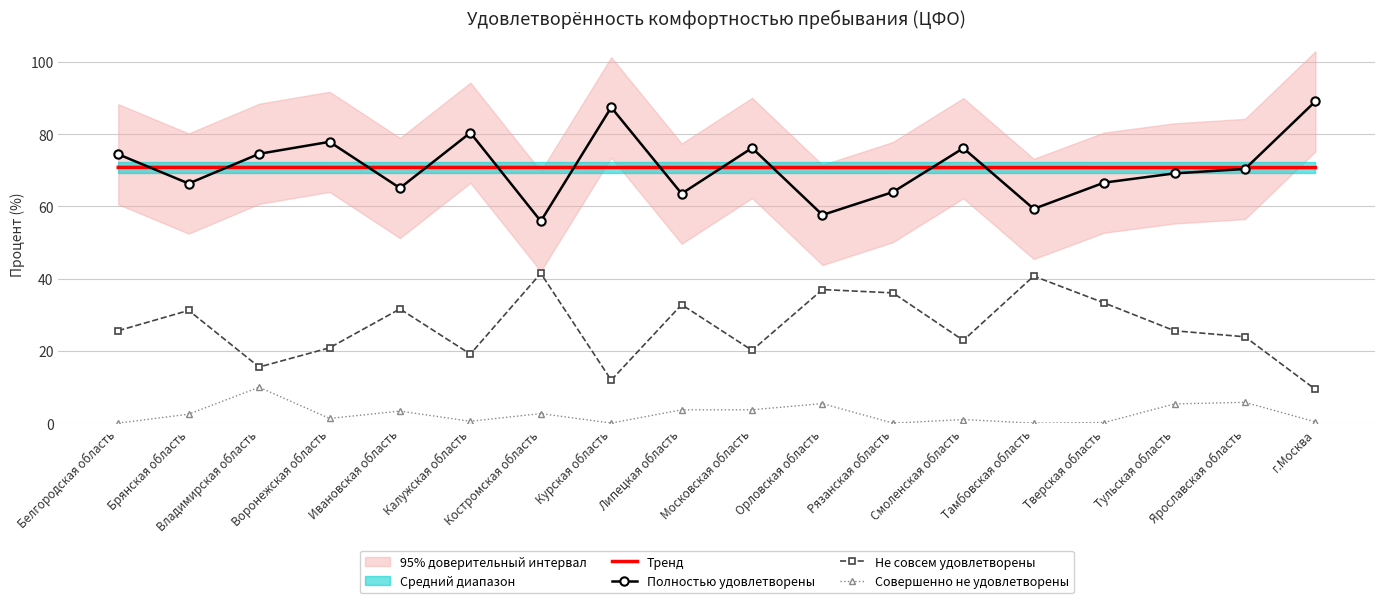

How many times do Тренд and Полностью удовлетворены cross each other?

12